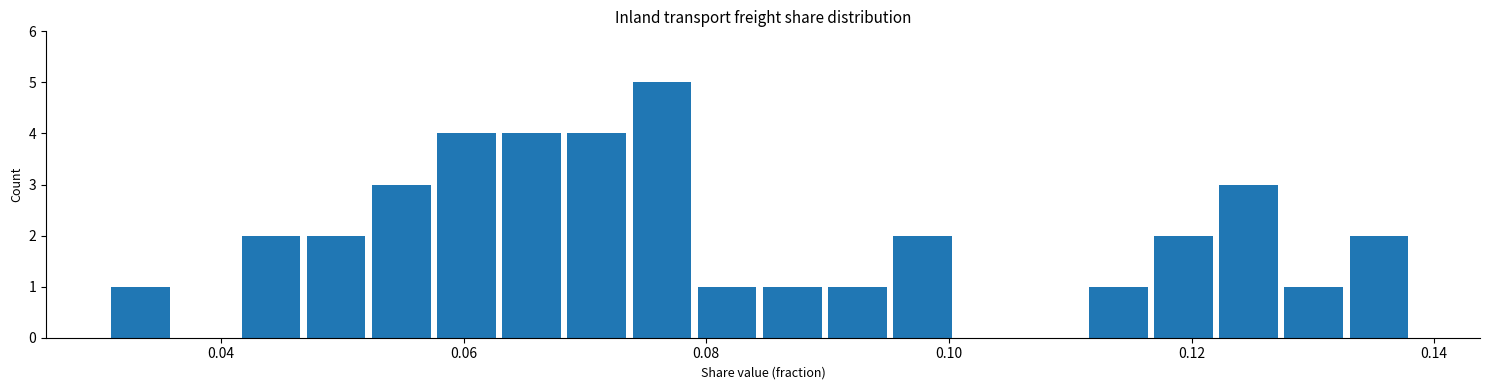

Around what value on the x-axis is the tallest bar? Give the approximate position of its centre, as read against the axis.

0.076